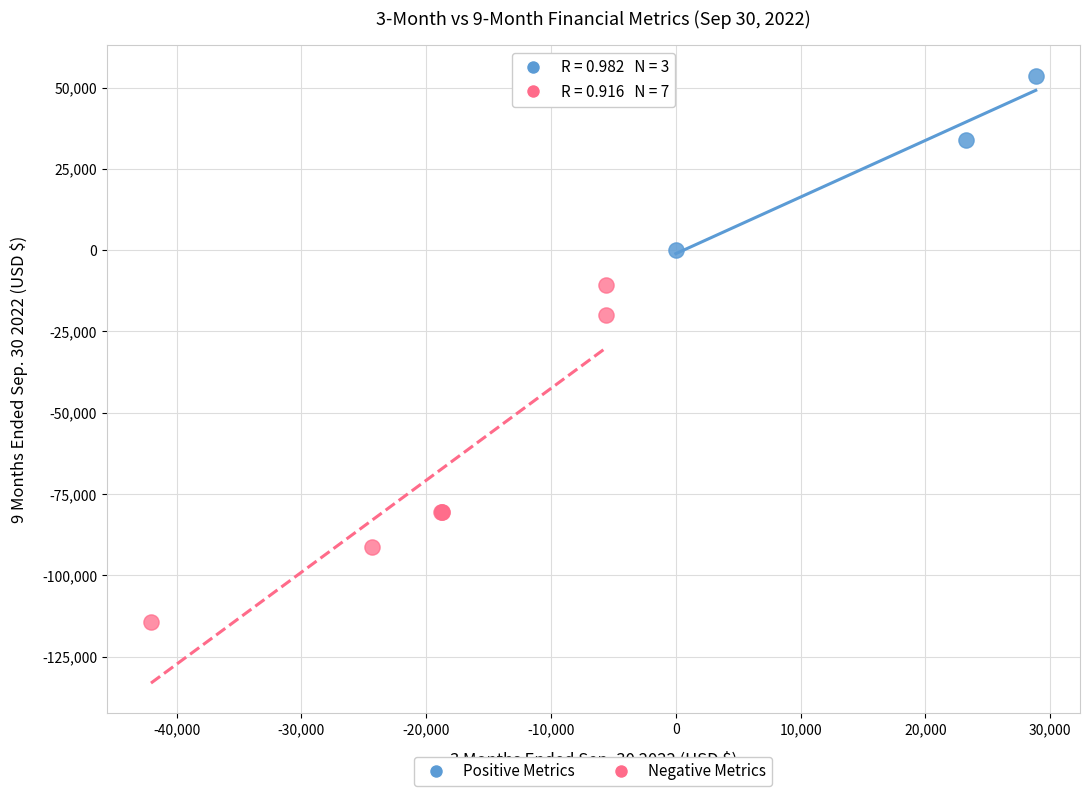

Which series reaches the minimum Y coordinate?

Negative Metrics